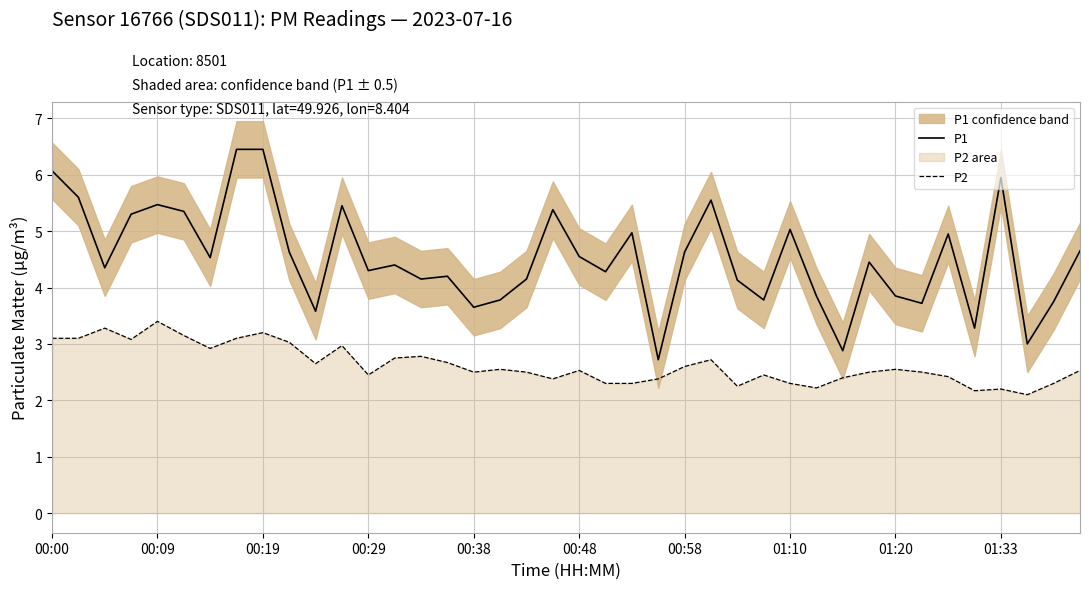

At how many categories does at least one series exceed 5?

12